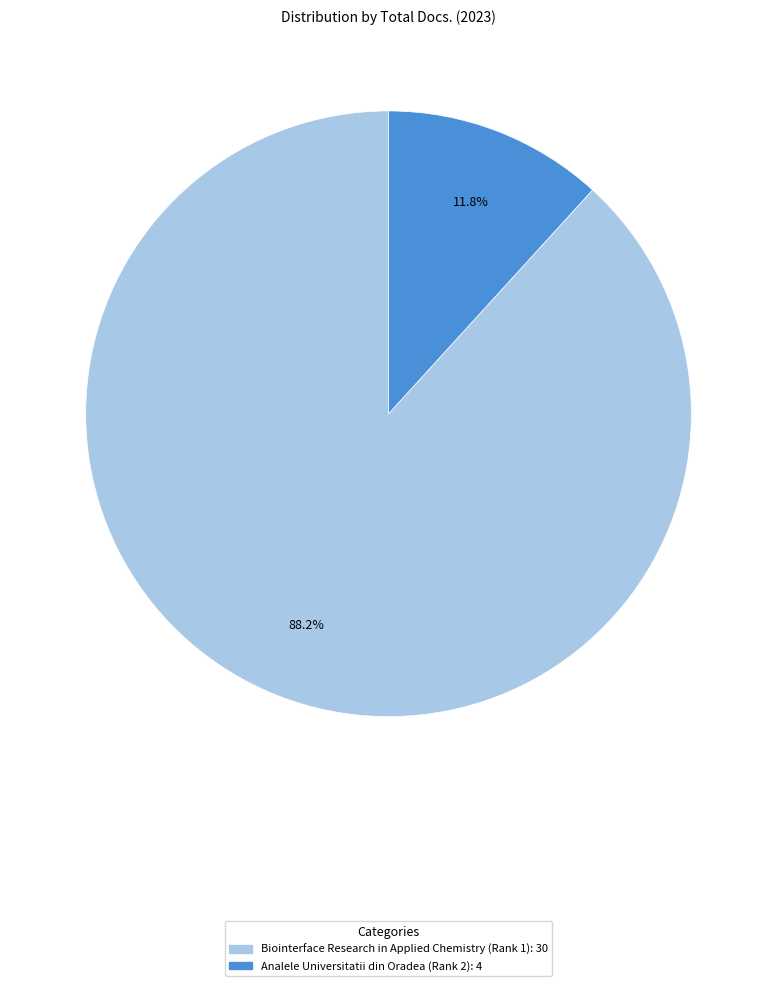

How much of the chart is everything except Analele Universitatii din Oradea (Rank 2)?

88.2%